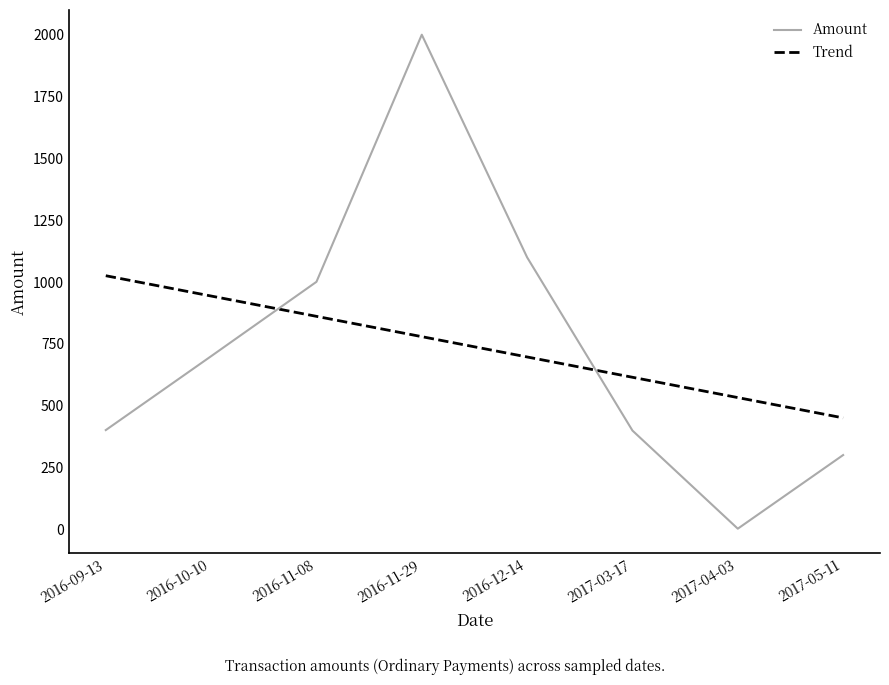

What are all the series names shown in the legend?

Amount, Trend